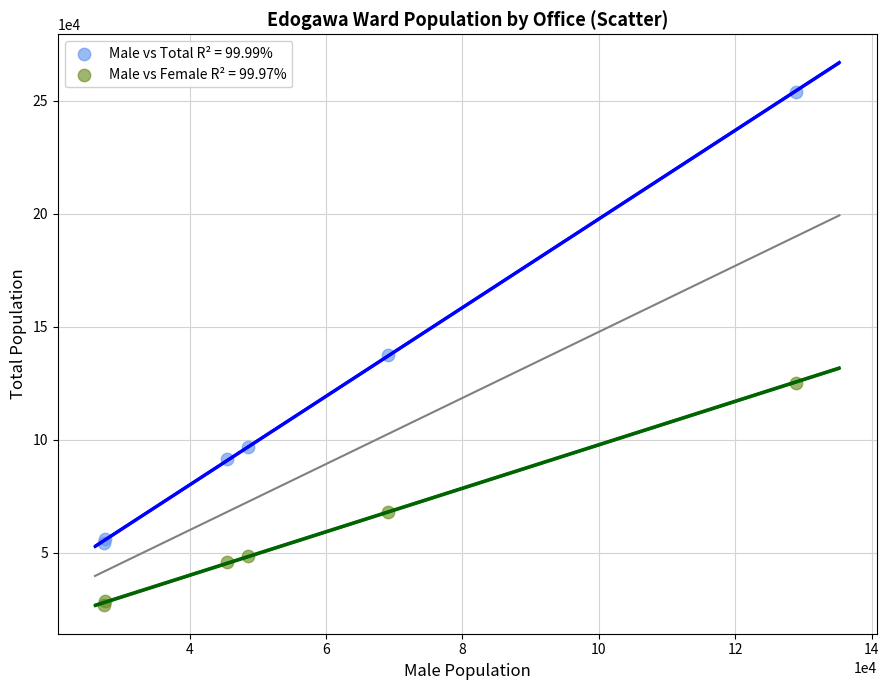

Across all series, what Y value is closest to 140438?

137269